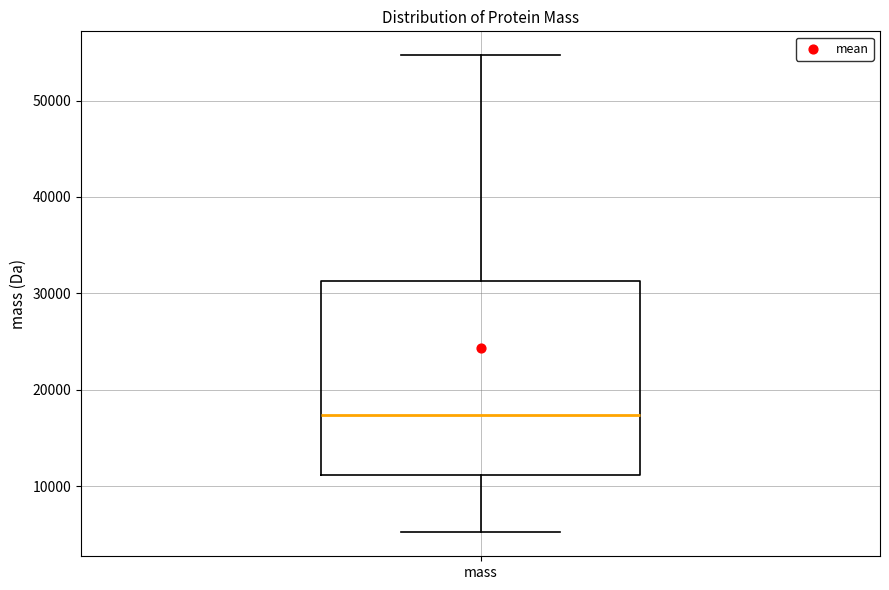

Transcribe this box plot: give where the median line is, the range the box spans, and where the two whiskers end, as read against the y-axis. The values are not printed on the chart, so give them approximately, as read against the axis.

median 17000, box 11000 to 31000, whiskers 5000 to 55000